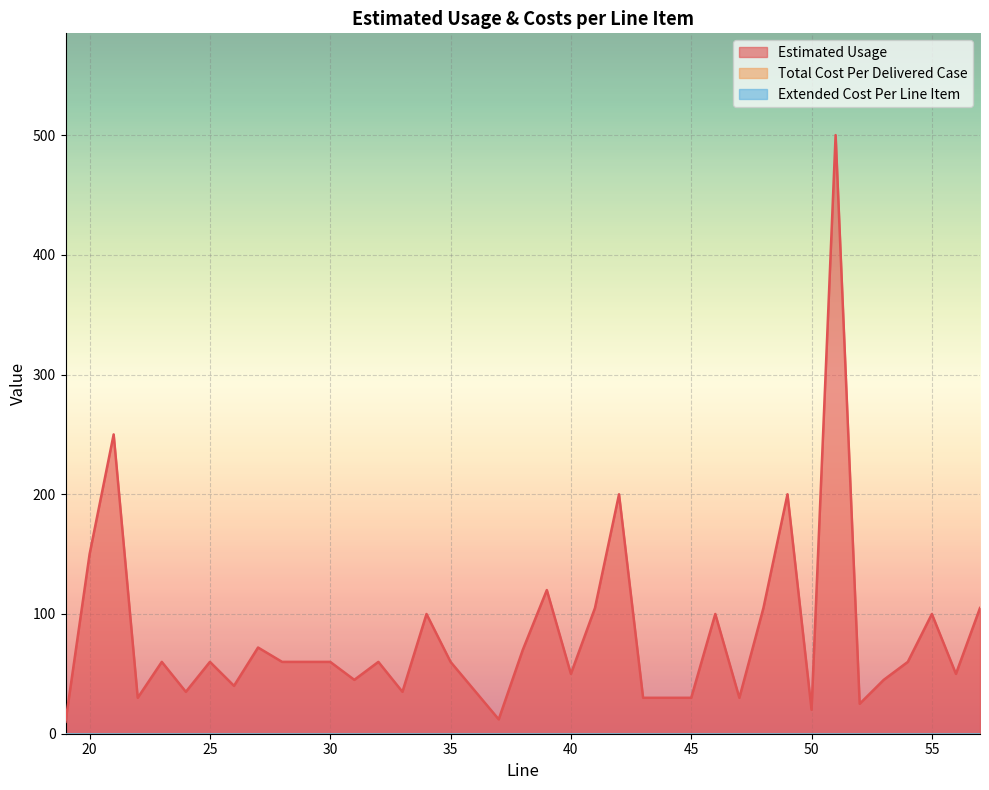

The Estimated Usage series shows 16 at 47. True or false?

False